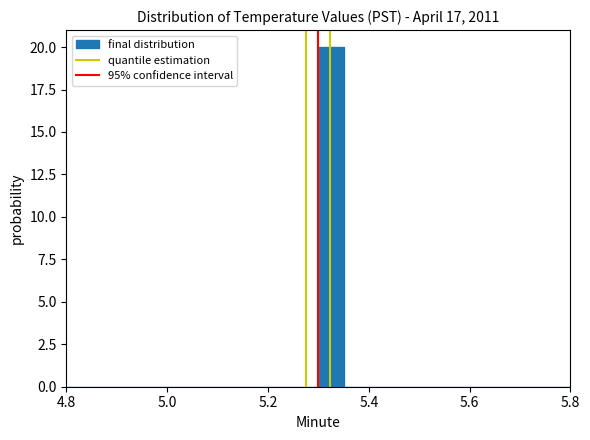

Read against the x-axis, roughly where is the centre of the tallest bar?

5.32